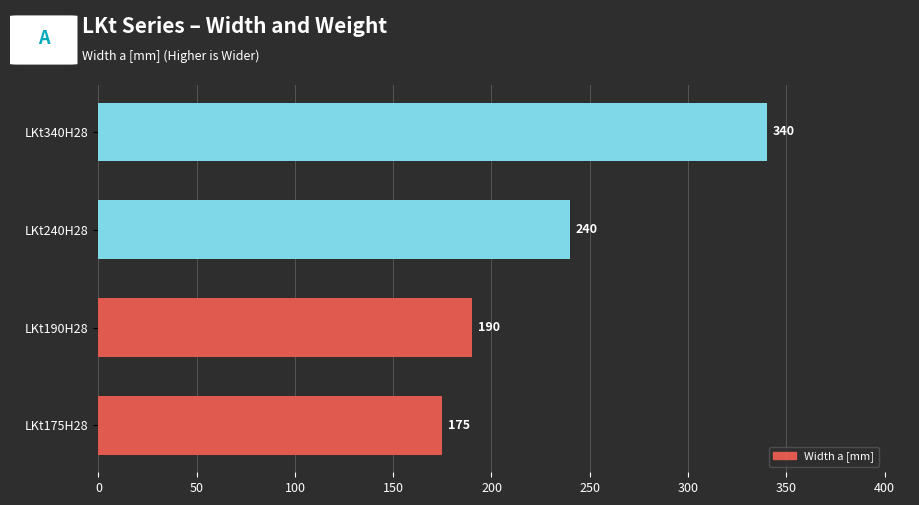

The chart shows a value of 175 at LKt175H28. True or false?

True